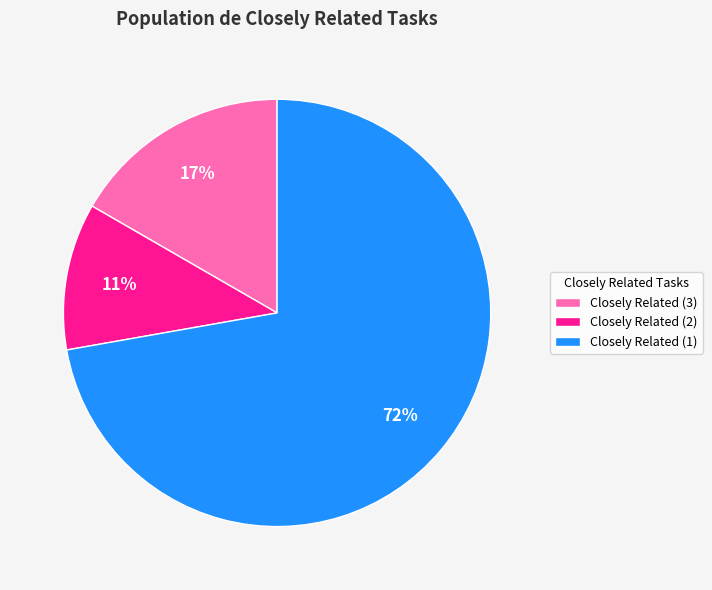

Is there a majority slice in this chart?

Yes